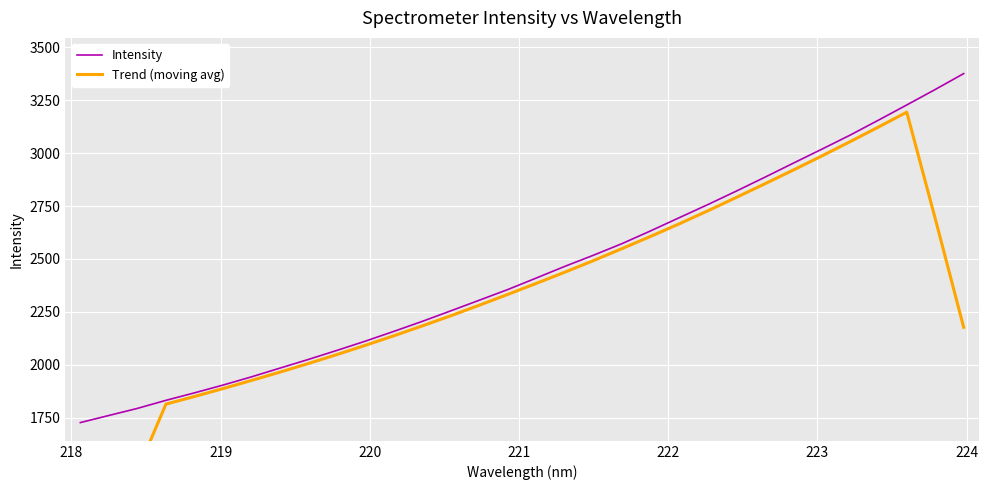

What is the highest value of the Intensity series?

3376.1